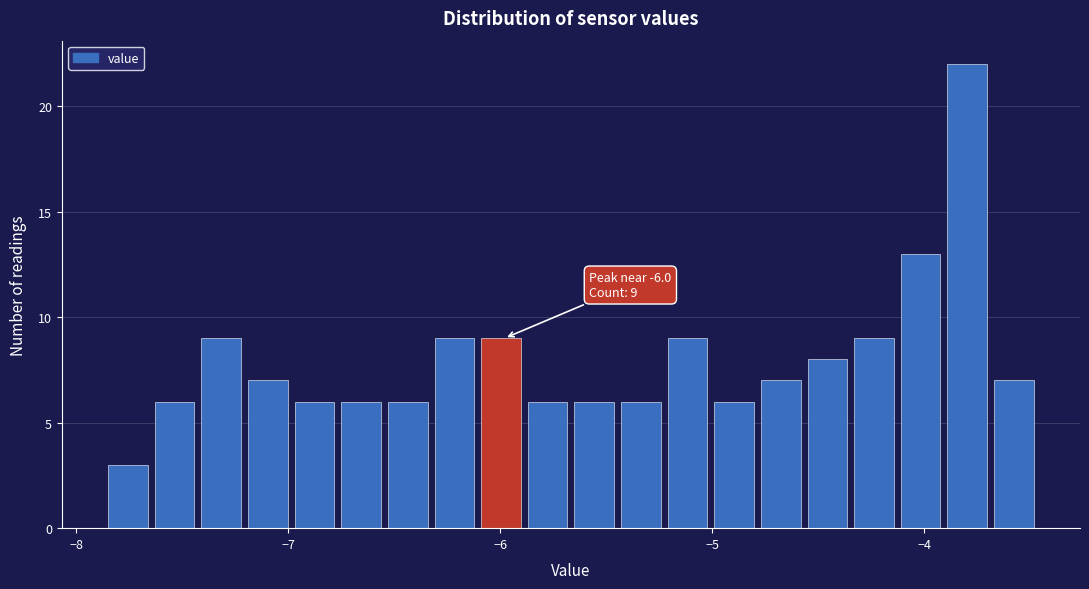

Around what value on the x-axis is the tallest bar? Give the approximate position of its centre, as read against the axis.

-3.8